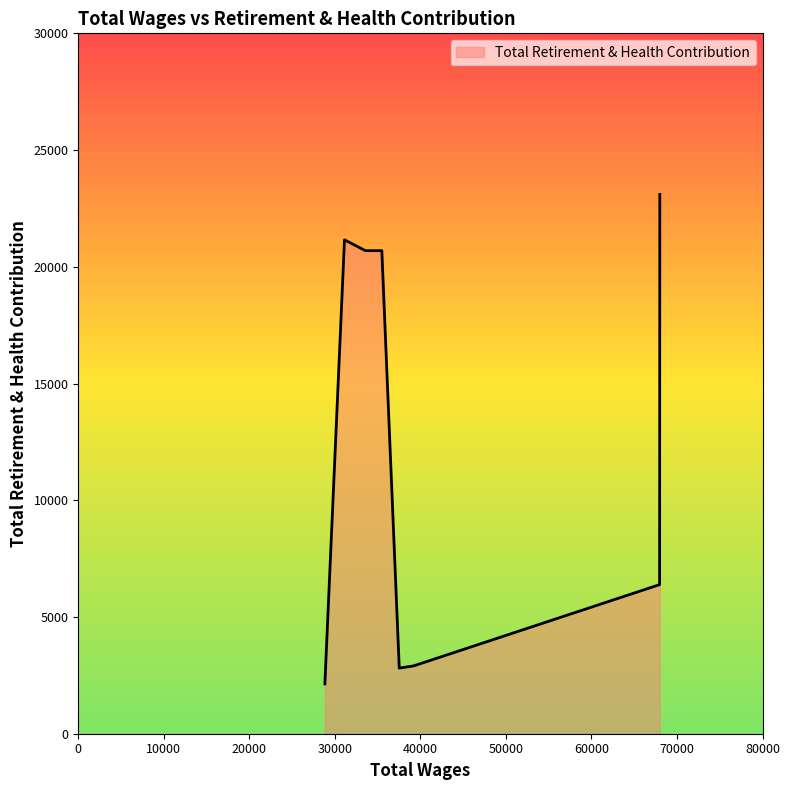

What is the minimum value shown in the chart?

2136